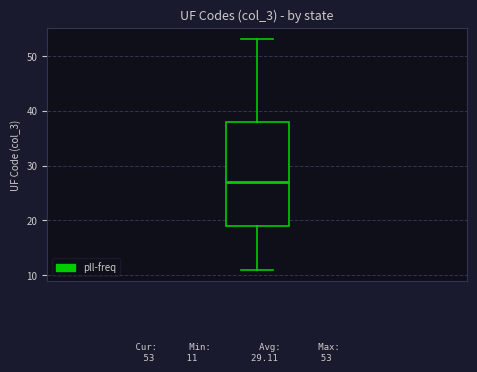

Read this box plot against the y-axis: the position of the median line, the range covered by the box, and the ends of both whiskers. The values are not printed on the chart, so give them approximately, as read against the axis.

median 27, box 19 to 38, whiskers 11 to 53